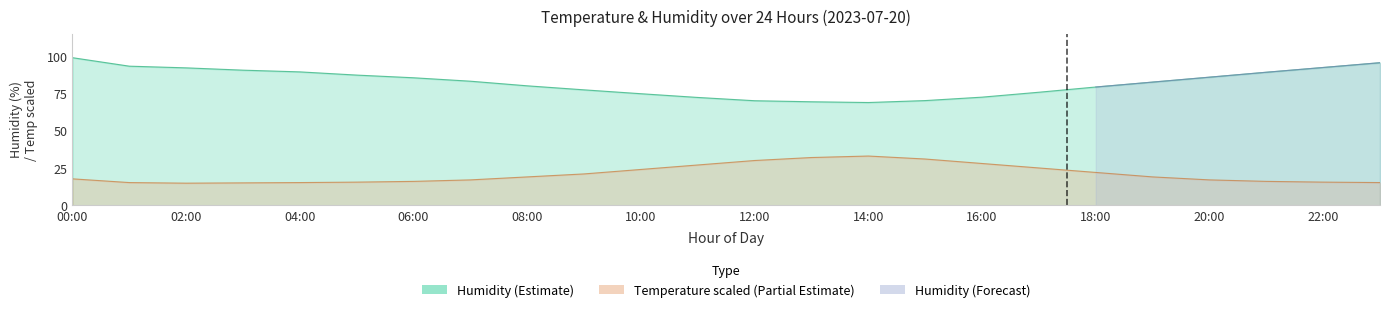

True or false: humidity and temperature cross at least once.

False